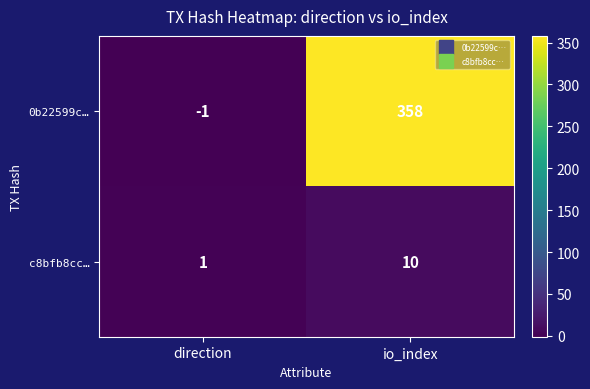

Which series has the largest total across all categories?

0b22599c…